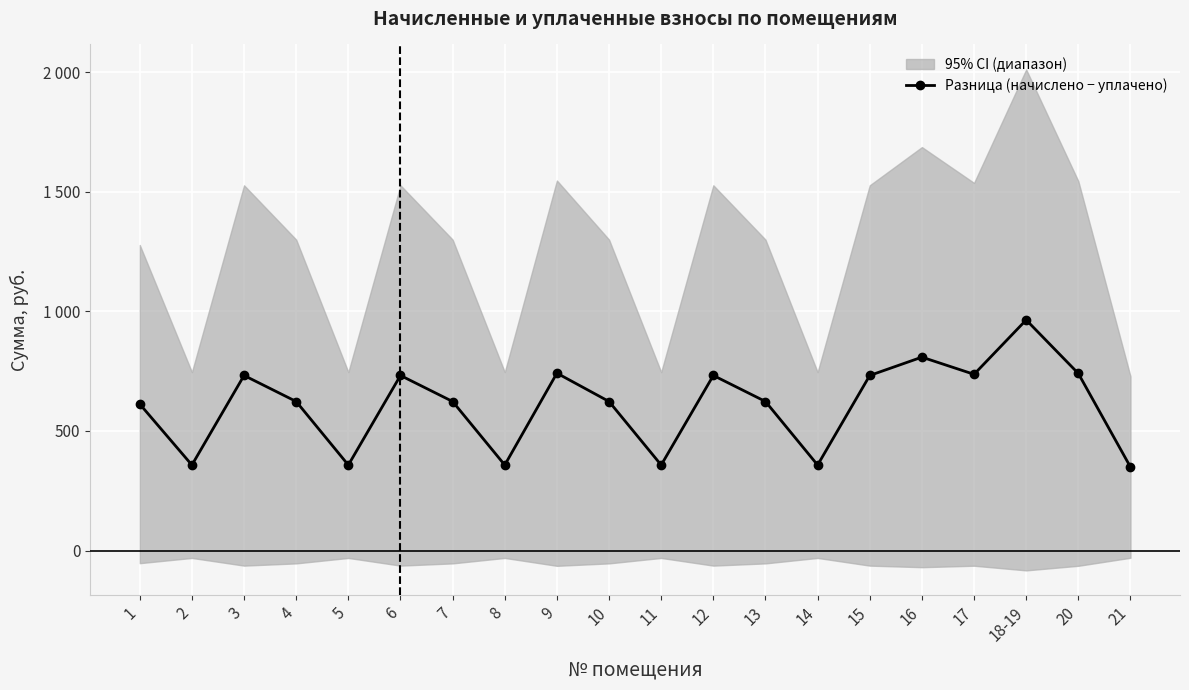

The value at 12 is 732.0. True or false?

True